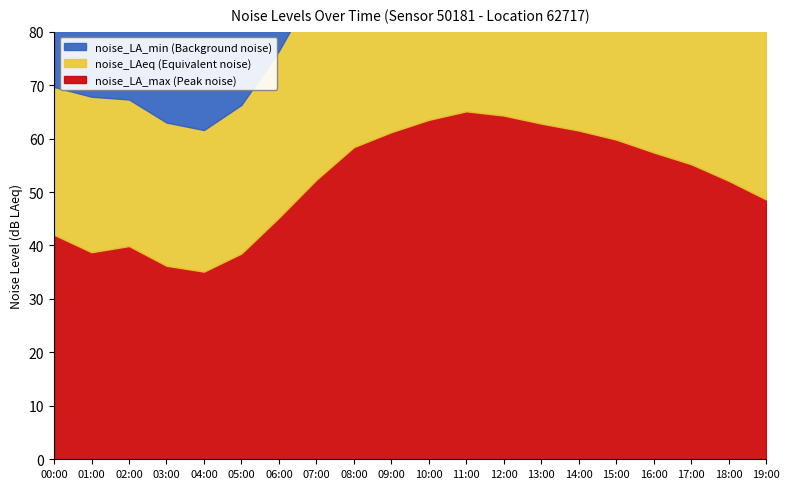

Is the value of noise_LA_max at 07:00 greater than the value of noise_LAeq at 14:00?

Yes